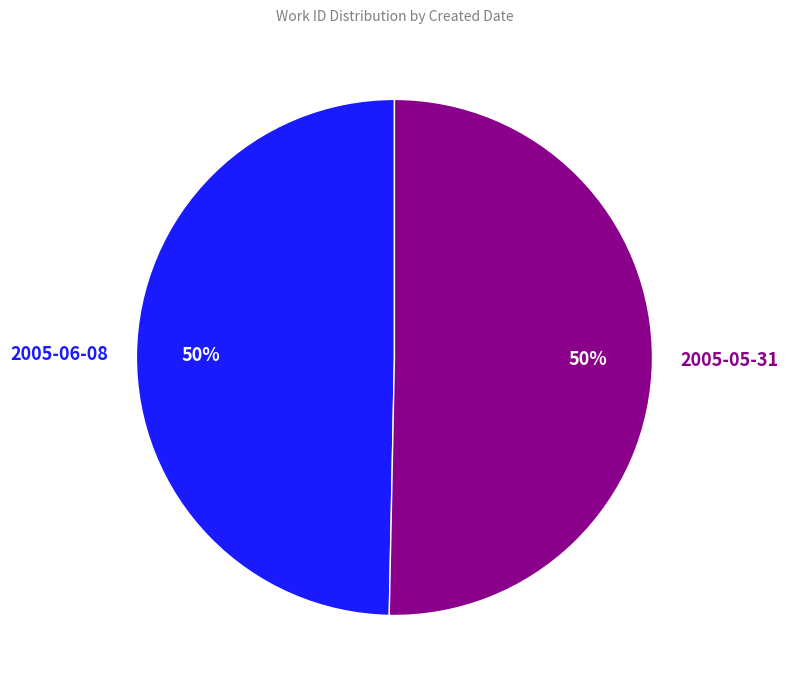

True or false: 2005-06-08 accounts for 40% of the total.

False